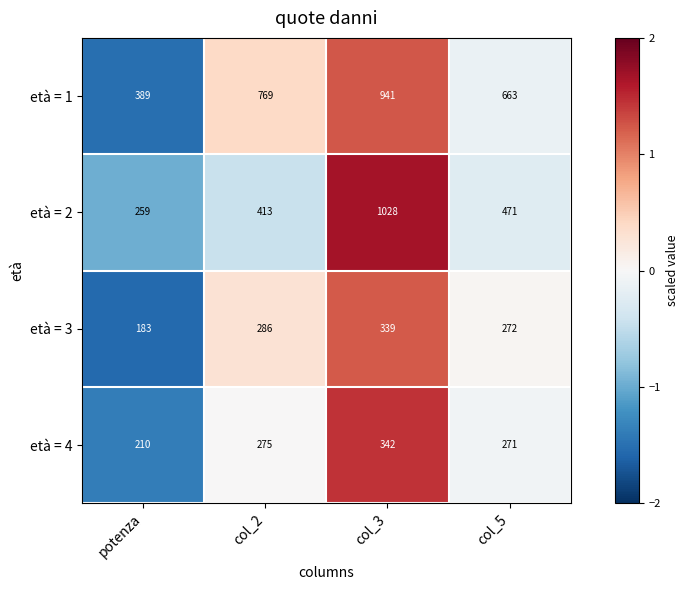

Which series changed the most between col_3 and col_5?

età = 2